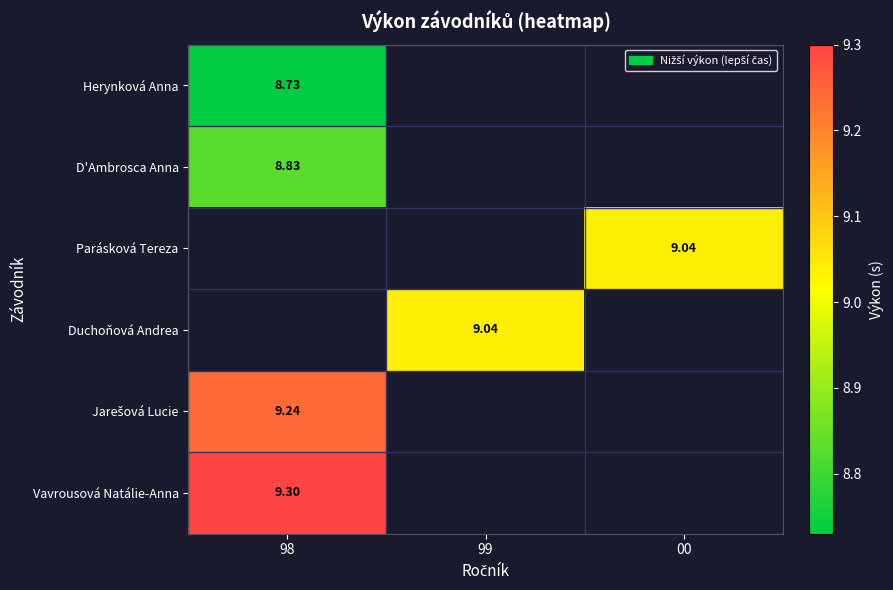

Which category has the highest value in the Herynková Anna series?

98